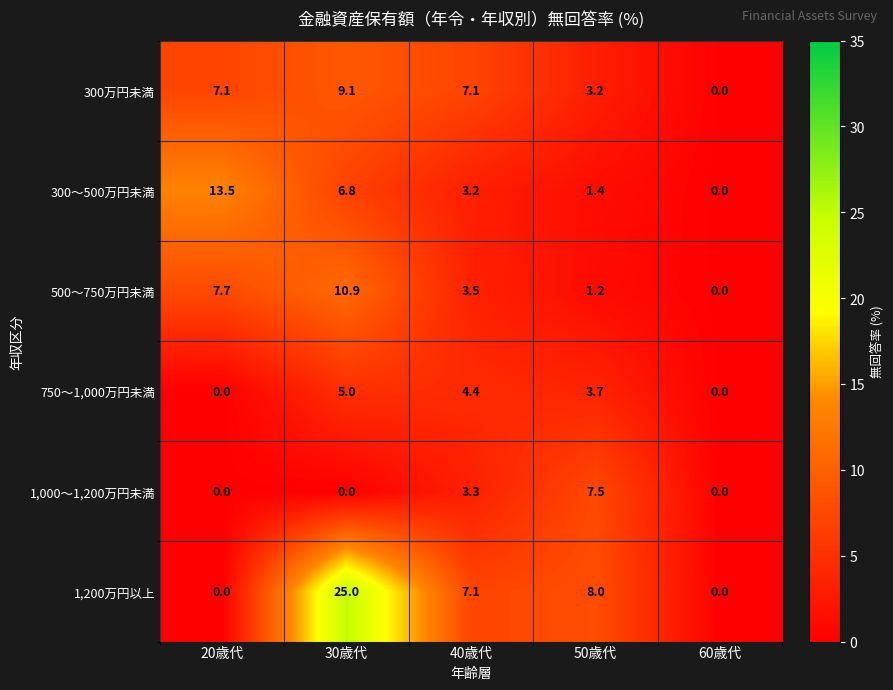

True or false: 500～750万円未満 has a value of 10.9 at 30歳代.

True